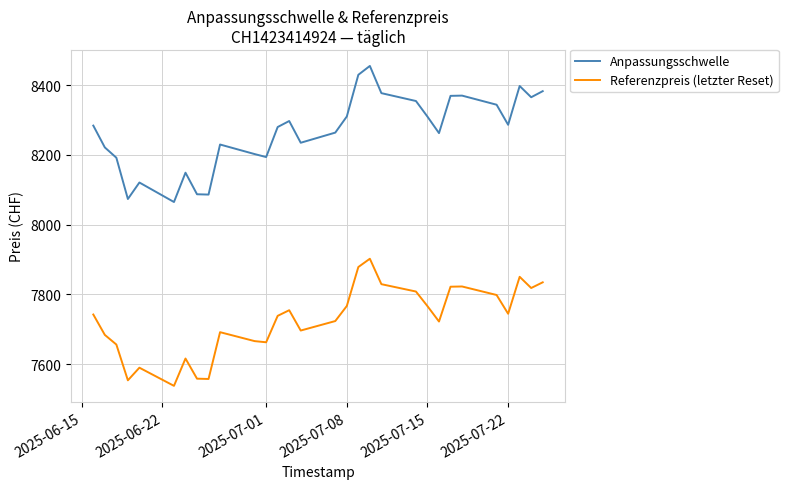

Which series has the largest range (max minus min)?

Anpassungsschwelle